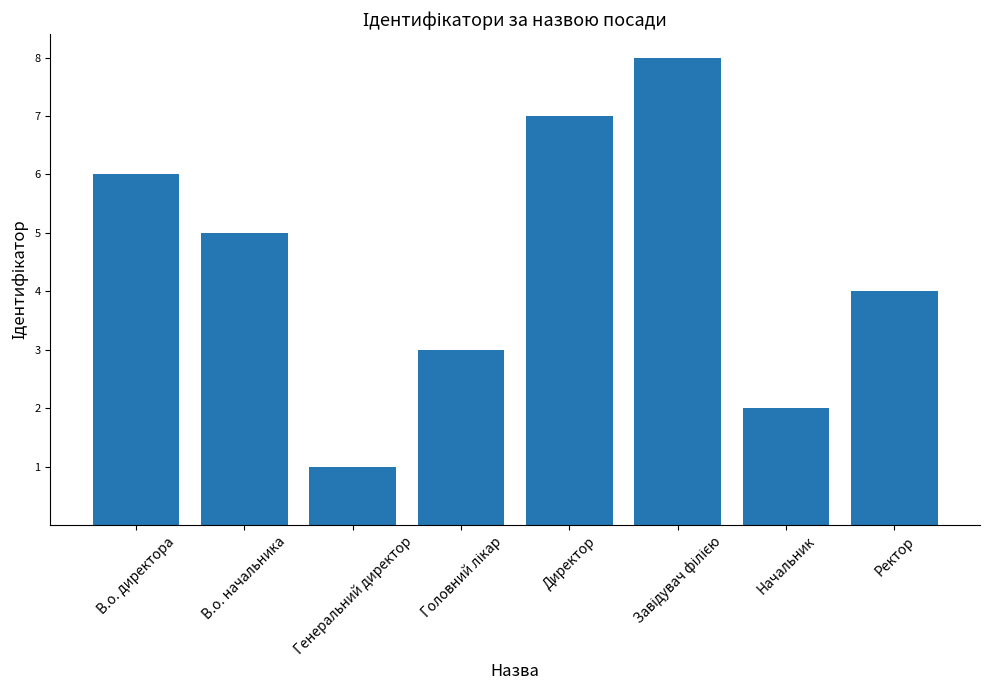

At which label is the value closest to 4?

Ректор